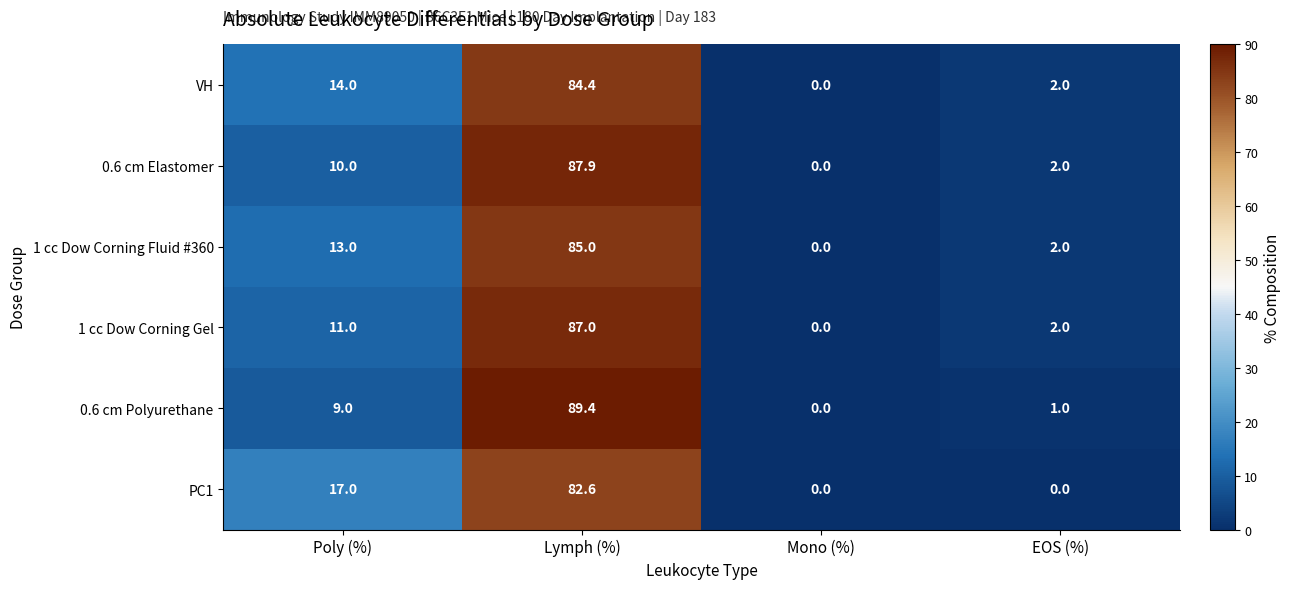

Is the value of 0.6 cm Polyurethane at Poly (%) greater than the value of 0.6 cm Elastomer at Lymph (%)?

No